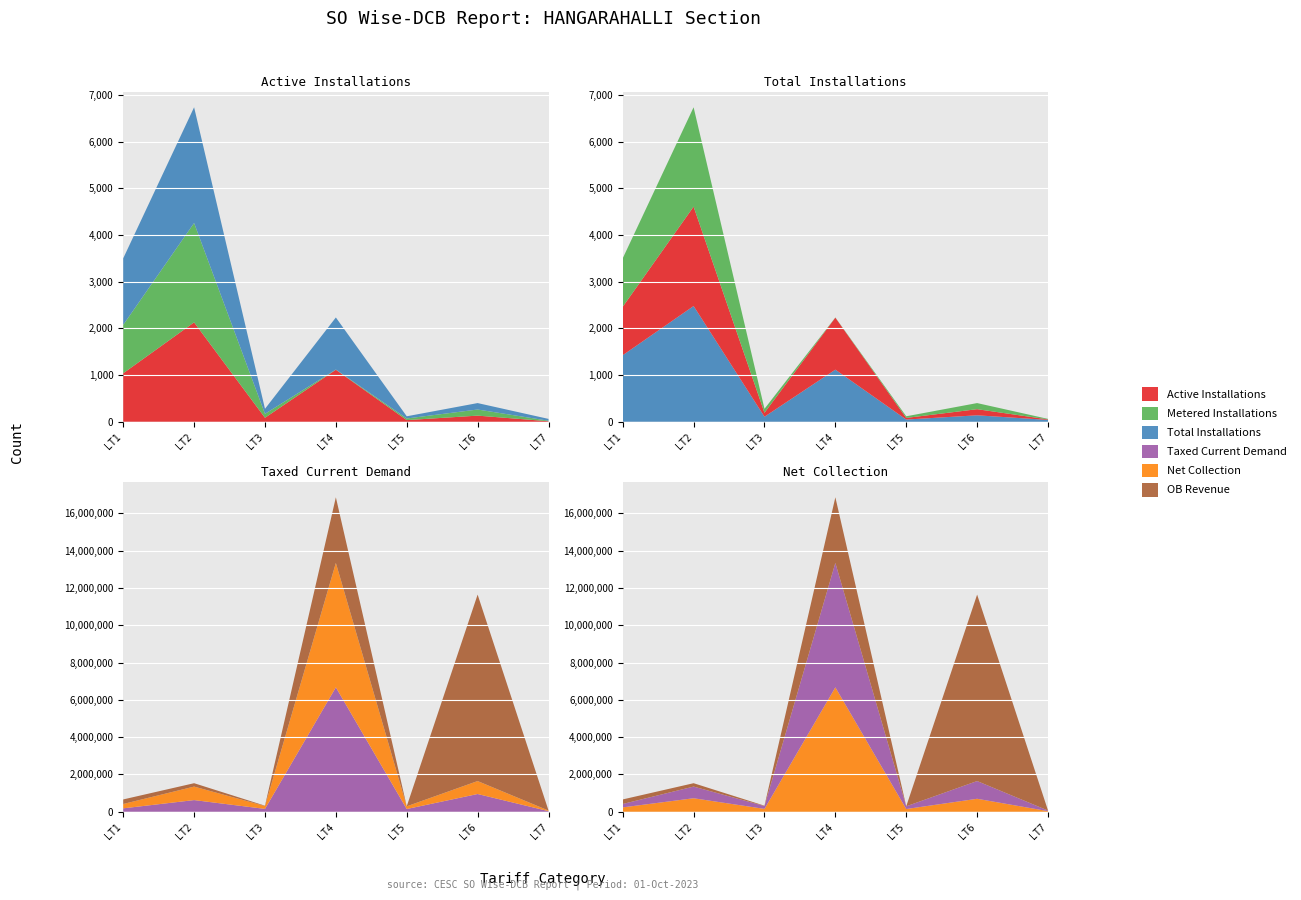

Reading left to right, extract all data points from this chart.

Active Installations: 1038.0	2129.0	85.0	1114.0	35.0	131.0	11.0
Total Installations: 1425.0	2479.0	107.0	1116.0	47.0	138.0	39.0
Metered Installations: 1038.0	2129.0	85.0	4.0	35.0	131.0	11.0
Taxed Current Demand: 182370.8	625462.1	152518.5	6673851.2	145768.0	951048.0	31983.0
Net Collection: 233807.1	724219.1	153481.5	6673851.2	146278.0	695624.0	32018.0
OB Revenue: 244105.1	181228.6	18606.3	3520082.0	939.1	10000814.0	4794.7